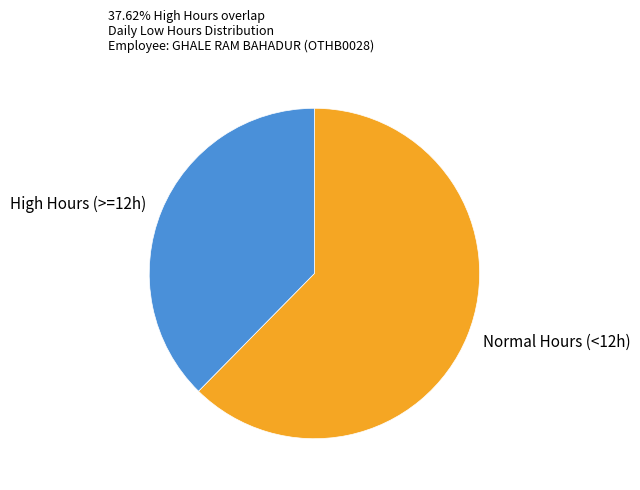

Which category has the biggest portion of the pie?

Normal Hours (<12h)